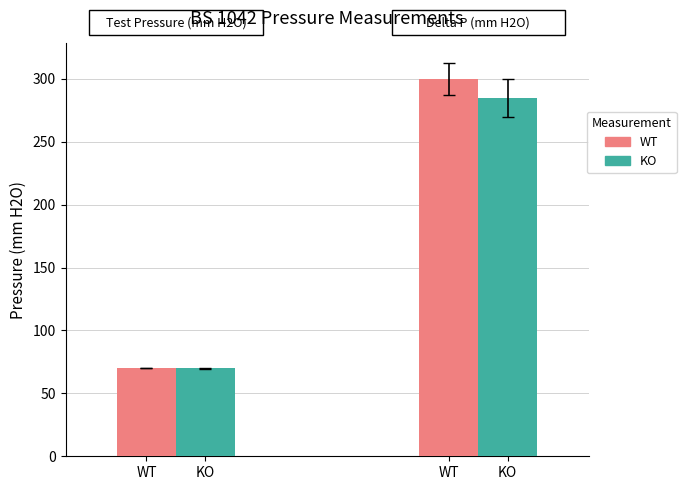

List the labels in order of WT value, largest first.

KO, WT